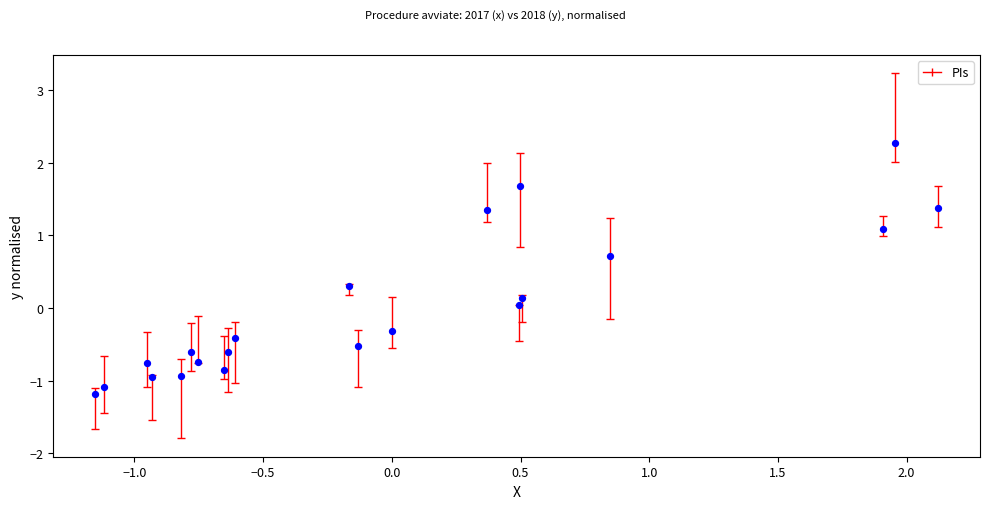

What is the range of X values (max minus min)?

3.3